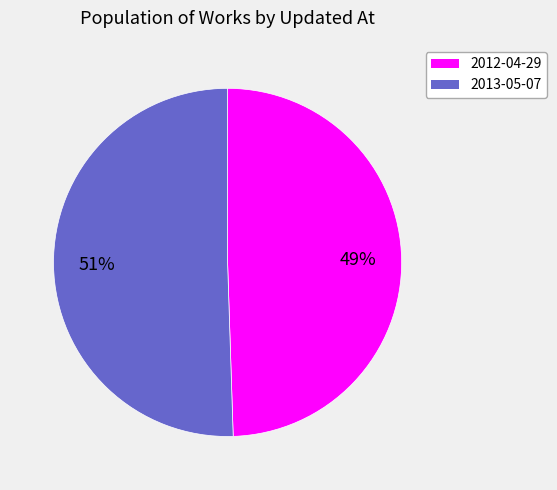

To the nearest percent, what is the average slice percentage?

50%